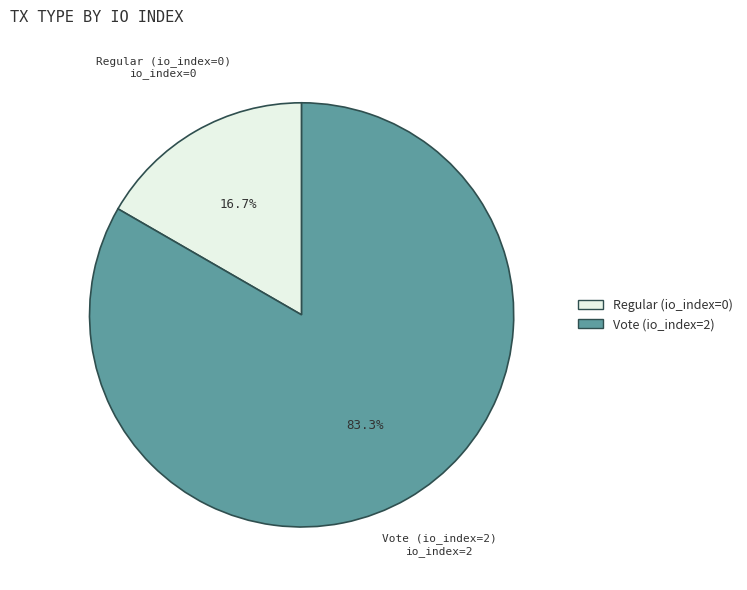

Does Regular (io_index=0) account for over 50% of the chart?

No